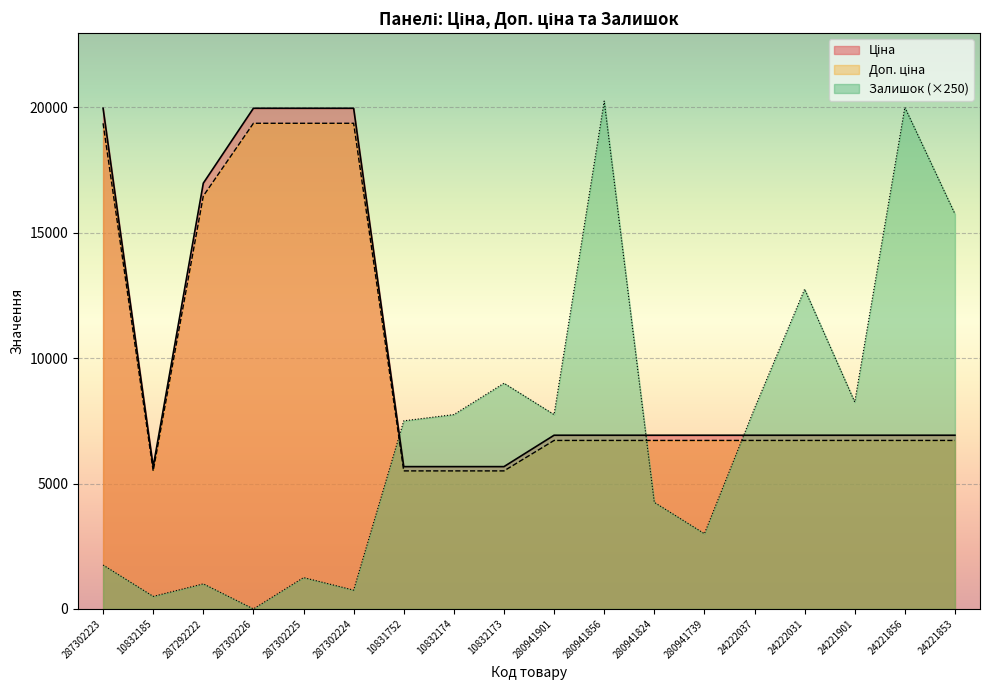

True or false: Доп. ціна and Ціна intersect in this chart.

False